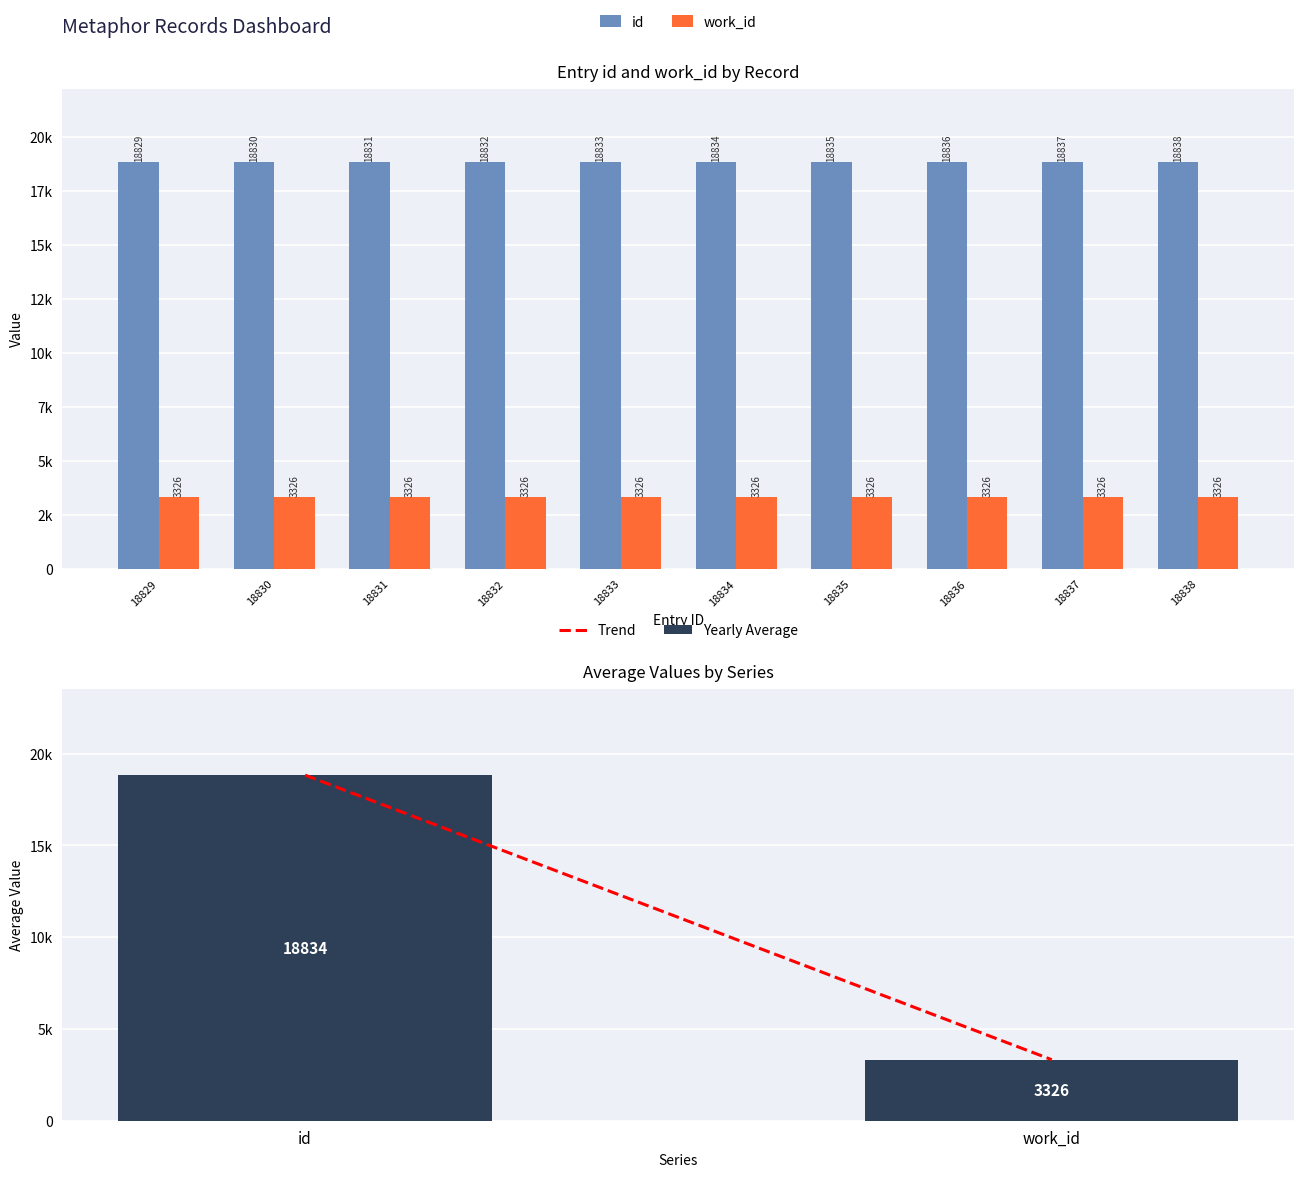

At which label is the value closest to 18833?

18833